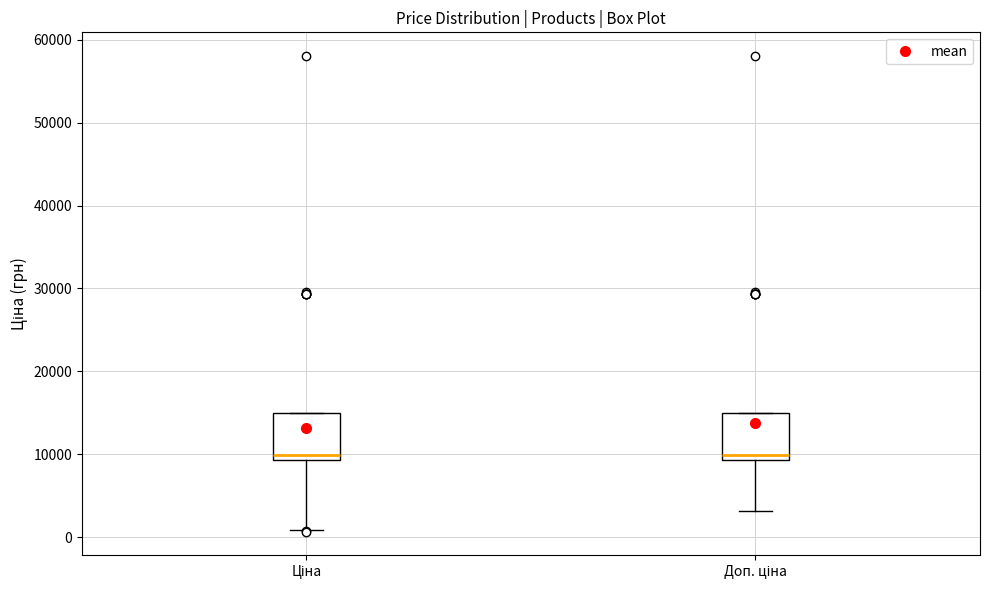

Reading left to right, transcribe this box plot: for each box, give where its median line is, the range the box spans, and where its two whiskers end, as read against the y-axis. The values are not printed on the chart, so give them approximately, as read against the axis.

Ціна: median 10000, box 9000 to 15000, whiskers 1000 to 15000
Доп. ціна: median 10000, box 9000 to 15000, whiskers 3000 to 15000